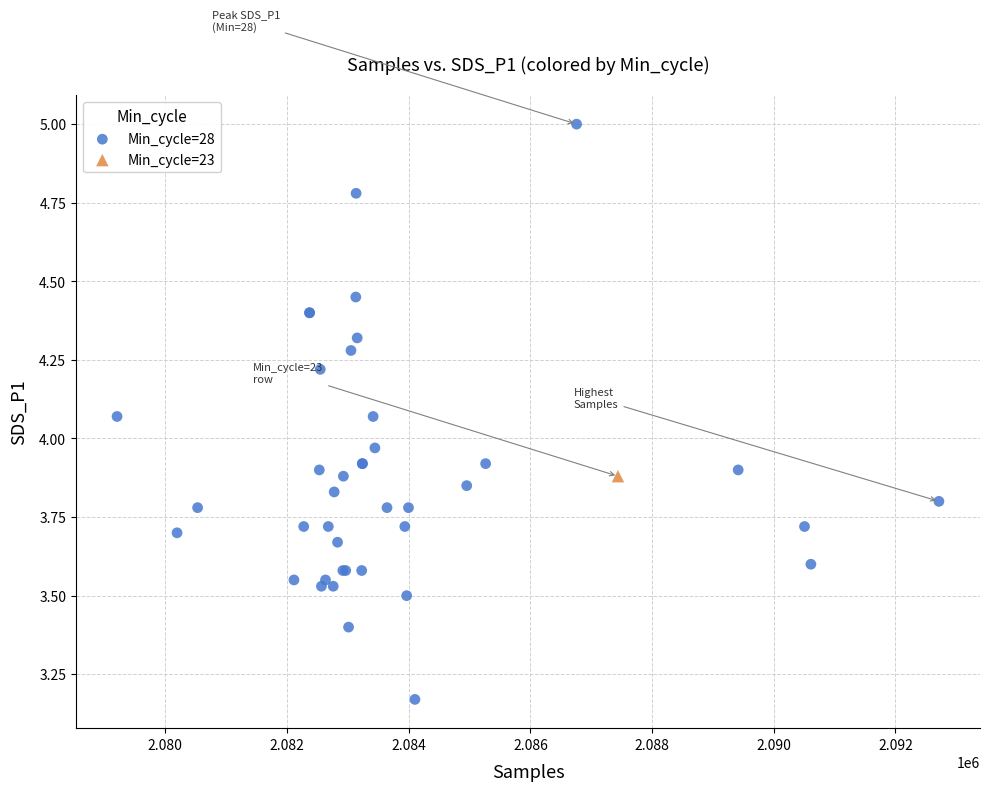

What are all the series names shown in the legend?

Min_cycle=28, Min_cycle=23